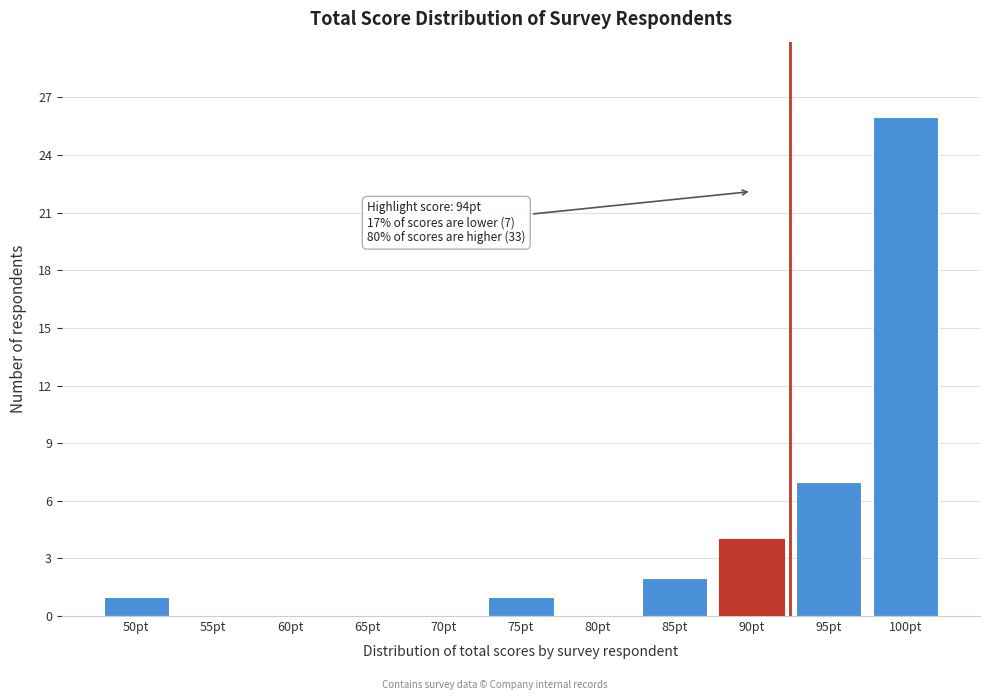

Reading right to left, transcribe all the data shown in this chart.

100pt=26	95pt=7	90pt=4	85pt=2	80pt=0	75pt=1	70pt=0	65pt=0	60pt=0	55pt=0	50pt=1